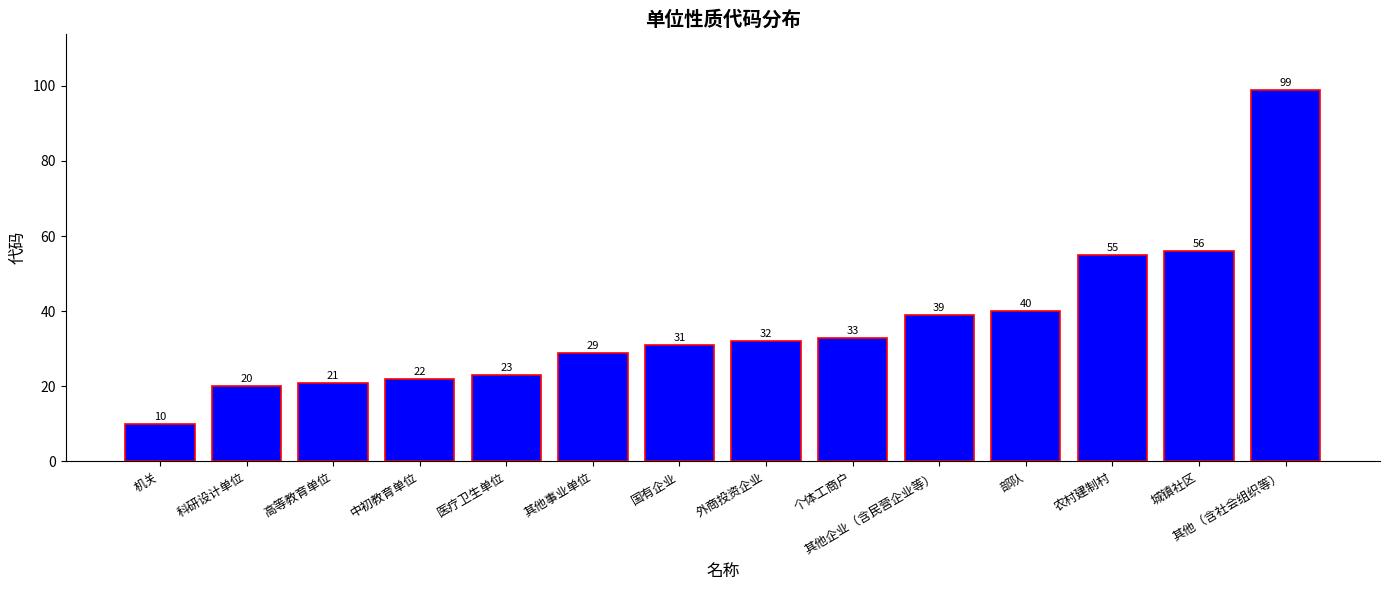

How many bars are there in total?

14